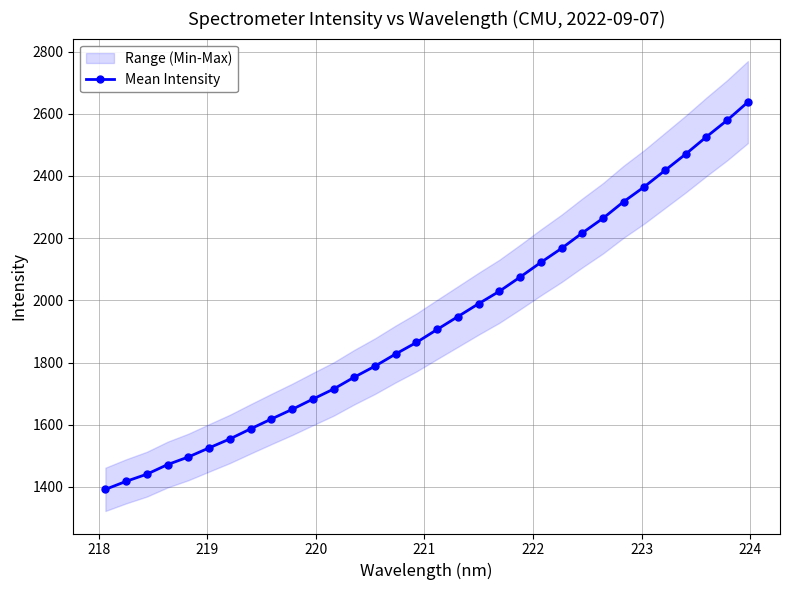

What is the maximum value for Mean Intensity?

2637.5